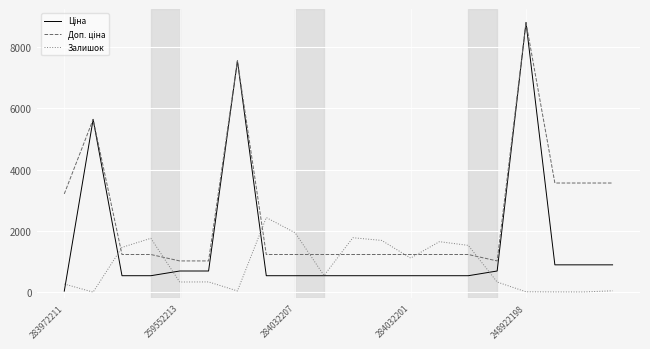

What is the smallest value displayed?

1.0